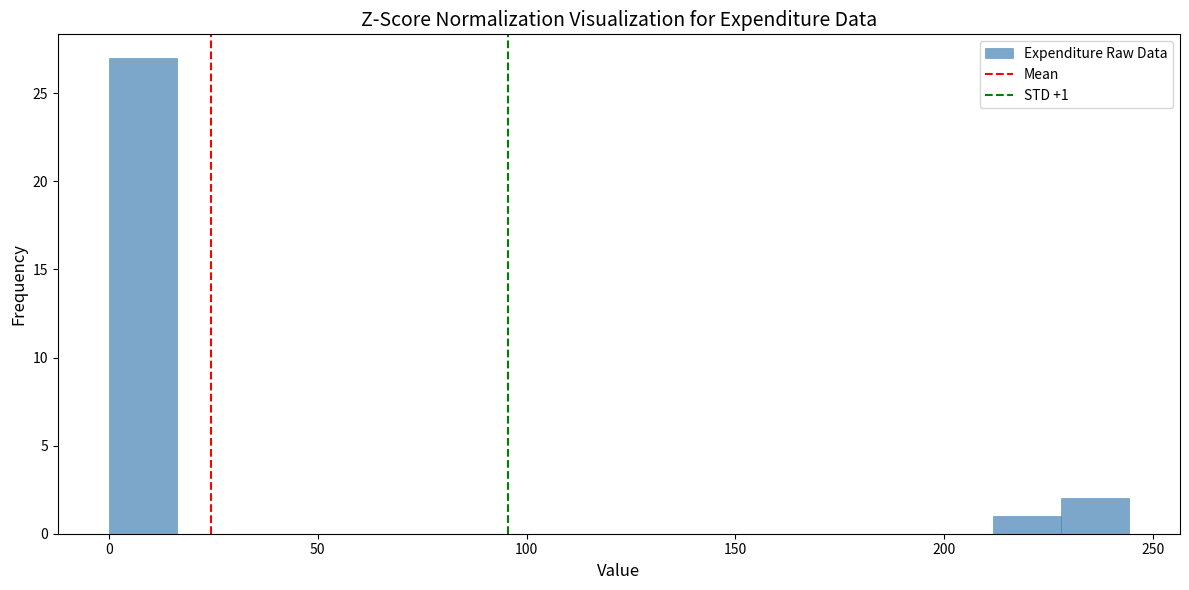

Around what value on the x-axis is the tallest bar? Give the approximate position of its centre, as read against the axis.

10